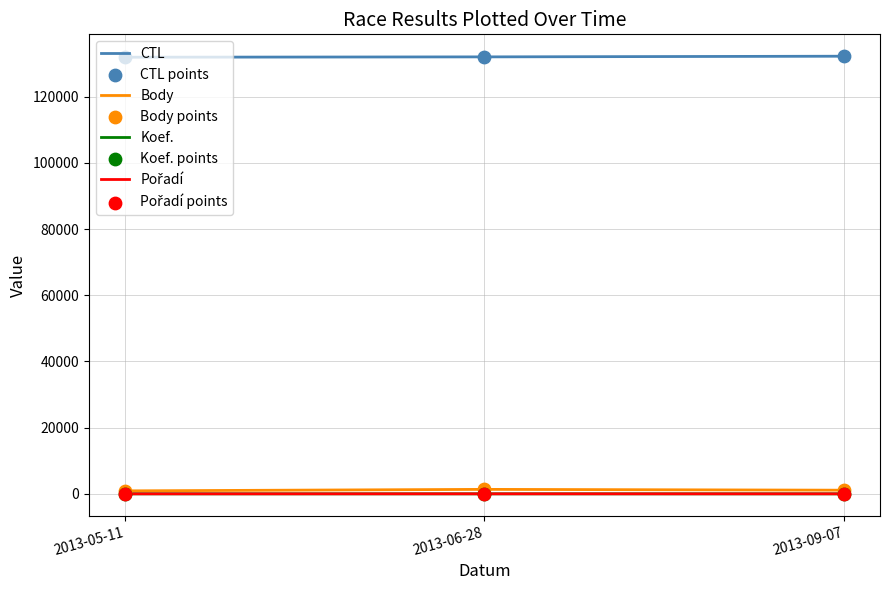

Which series has the largest total across all categories?

CTL